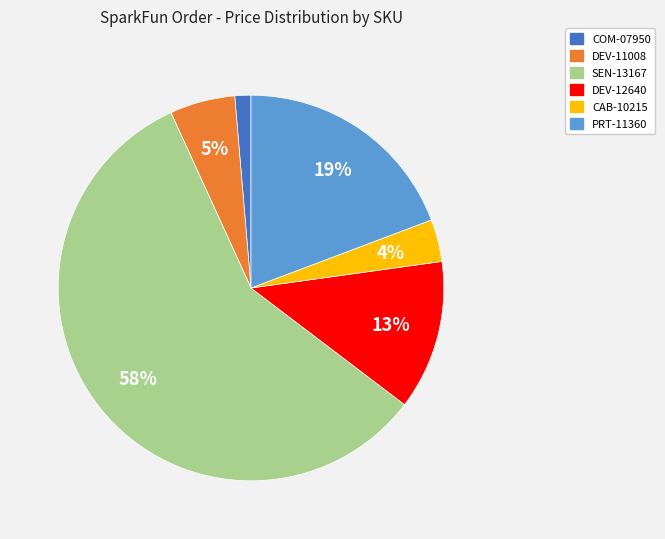

Combined, do SEN-13167 and PRT-11360 account for over 50%?

Yes